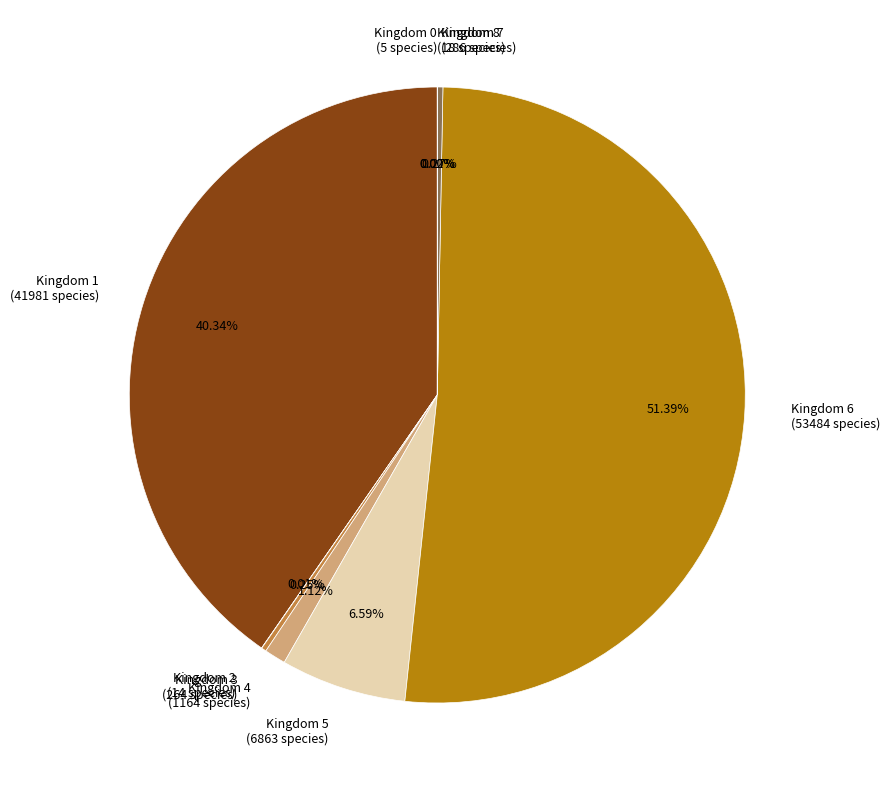

Which slice represents more than half of the pie?

Kingdom 6 (53484 species)